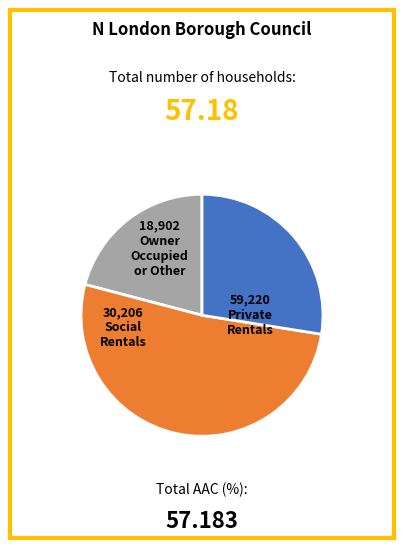

How many slices are in this pie chart?

3